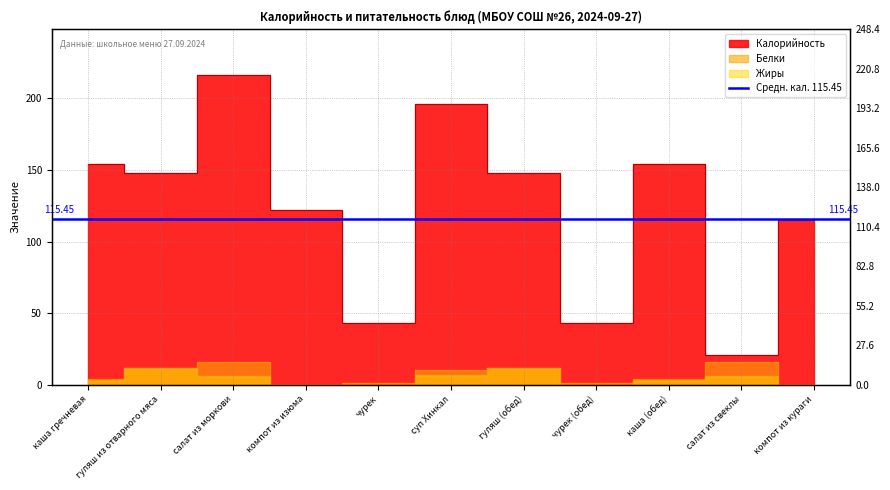

What is the label of the 11th point from the left?

компот из кураги